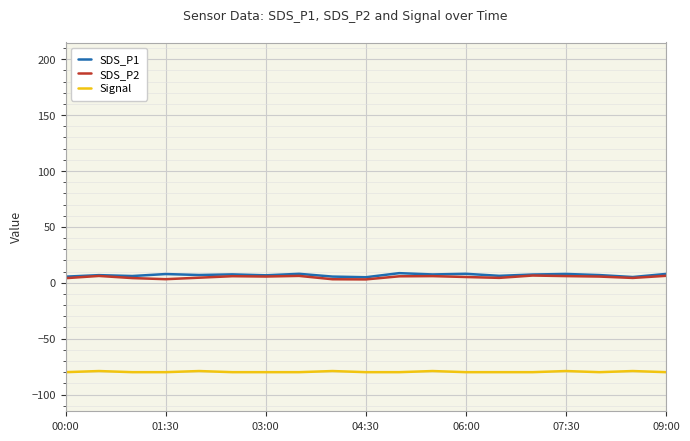

What are all the series names shown in the legend?

SDS_P1, SDS_P2, Signal